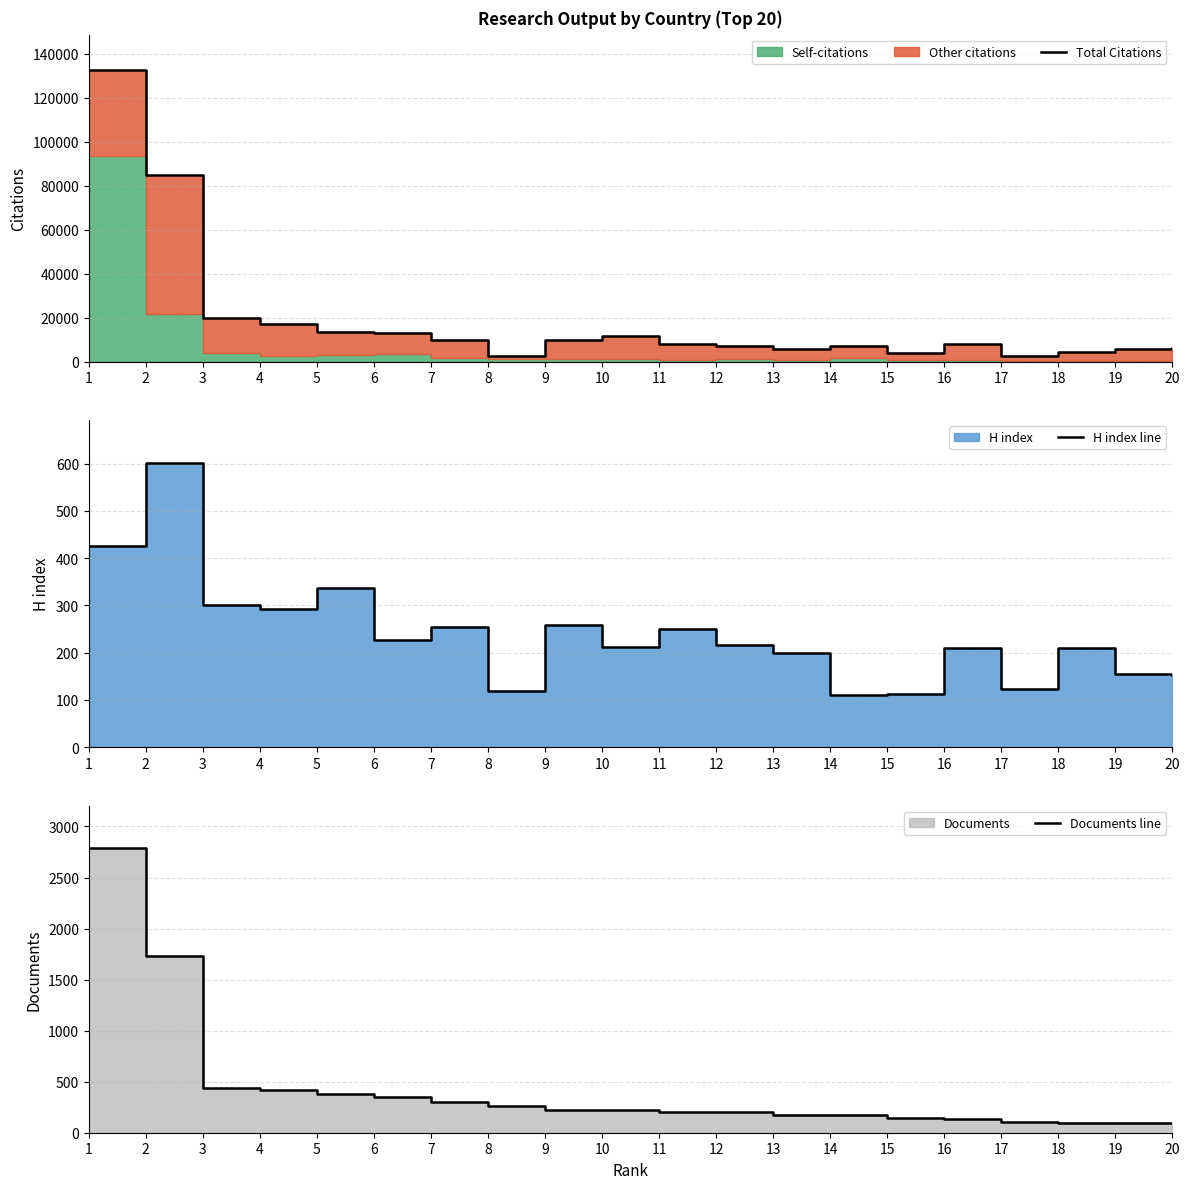

Reading left to right, what are all the values shown in this chart?

Total Citations: 1=132806	2=84811	3=19659	4=17207	5=13368	6=13055	7=9737	8=2704	9=9654	10=11758	11=7921	12=7099	13=5642	14=7238	15=3789	16=8076	17=2601	18=4453	19=5716	20=6295
H index line: 1=425	2=602	3=300	4=292	5=337	6=227	7=254	8=120	9=259	10=213	11=251	12=216	13=199	14=110	15=112	16=210	17=124	18=210	19=156	20=153
Documents line: 1=2786	2=1732	3=440	4=420	5=378	6=354	7=304	8=261	9=222	10=218	11=202	12=199	13=171	14=171	15=143	16=138	17=106	18=100	19=99	20=92